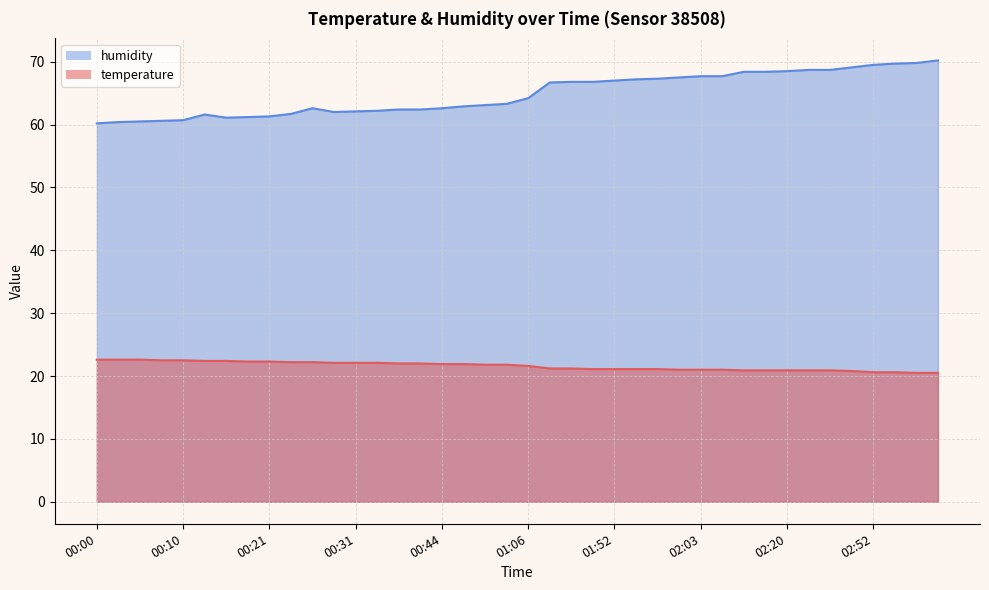

Rank the series by their maximum value, from lowest to highest.

temperature, humidity